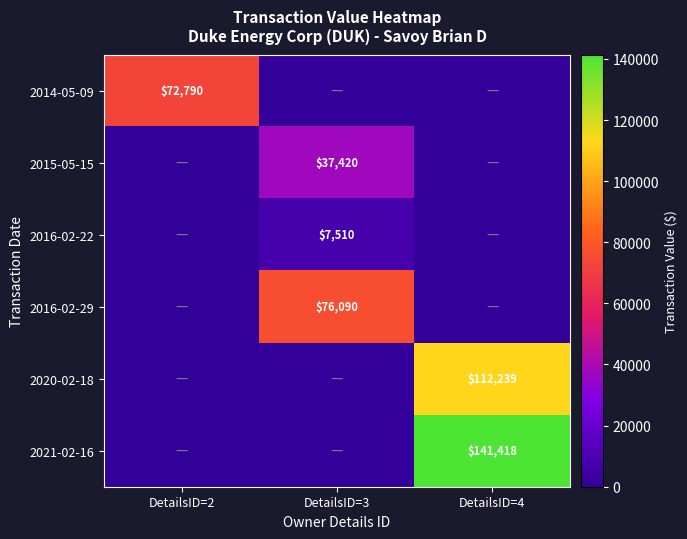

The 2021-02-16 series shows 40357 at DetailsID=4. True or false?

False